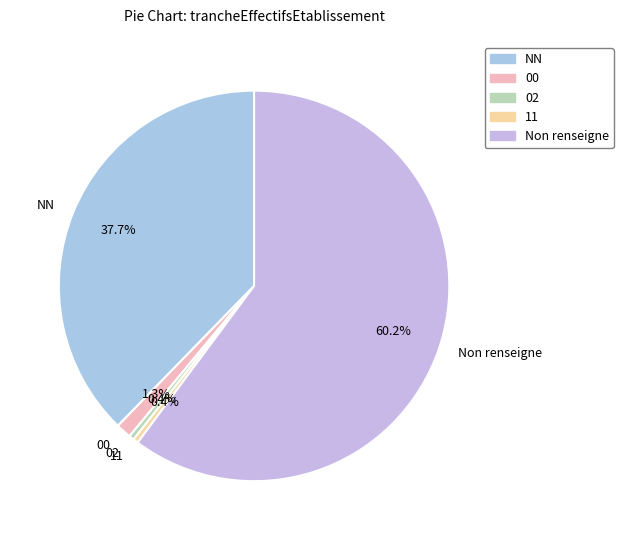

What is the largest slice in the pie chart?

Non renseigne